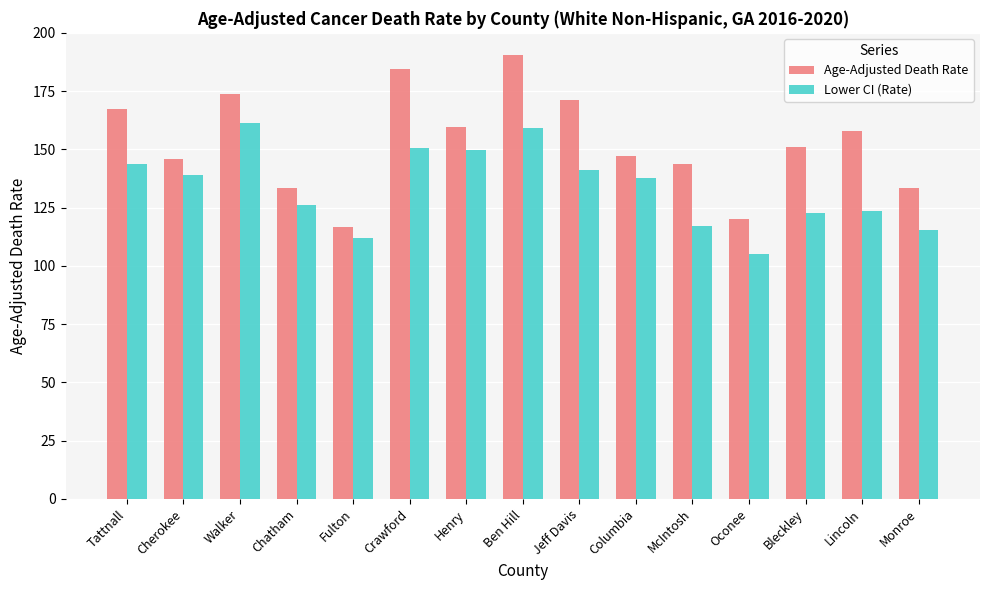

What is the total value across all series at Ben Hill?

349.5